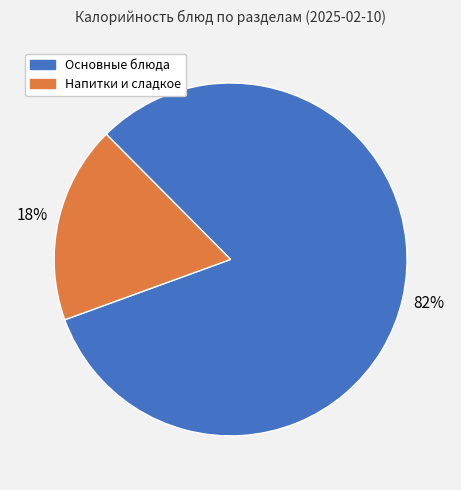

To the nearest percent, what is the average slice percentage?

50%